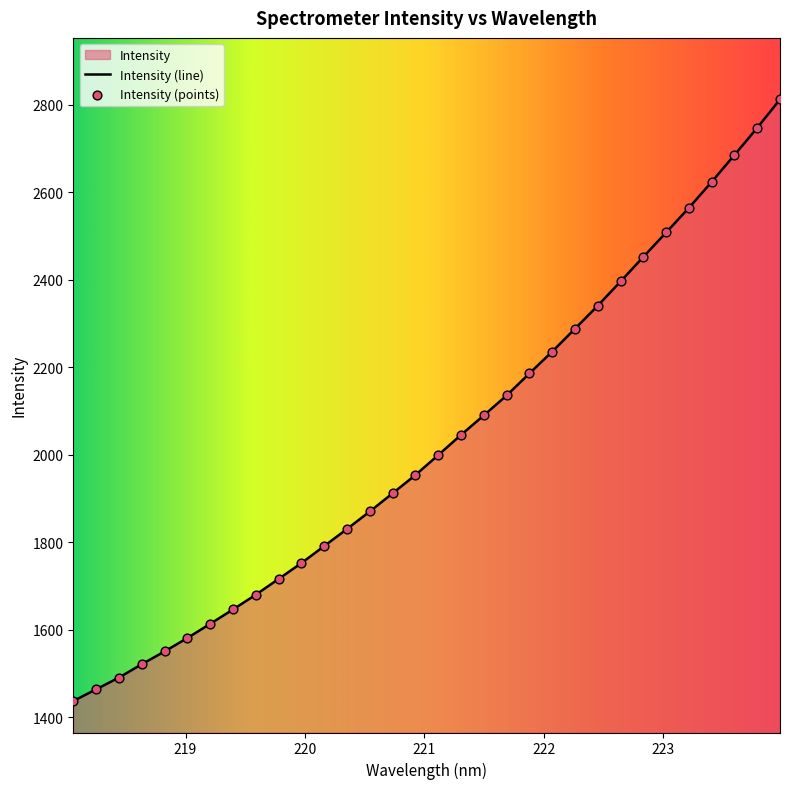

What is the change in value from 220.7354 to 222.8355?

+540.0